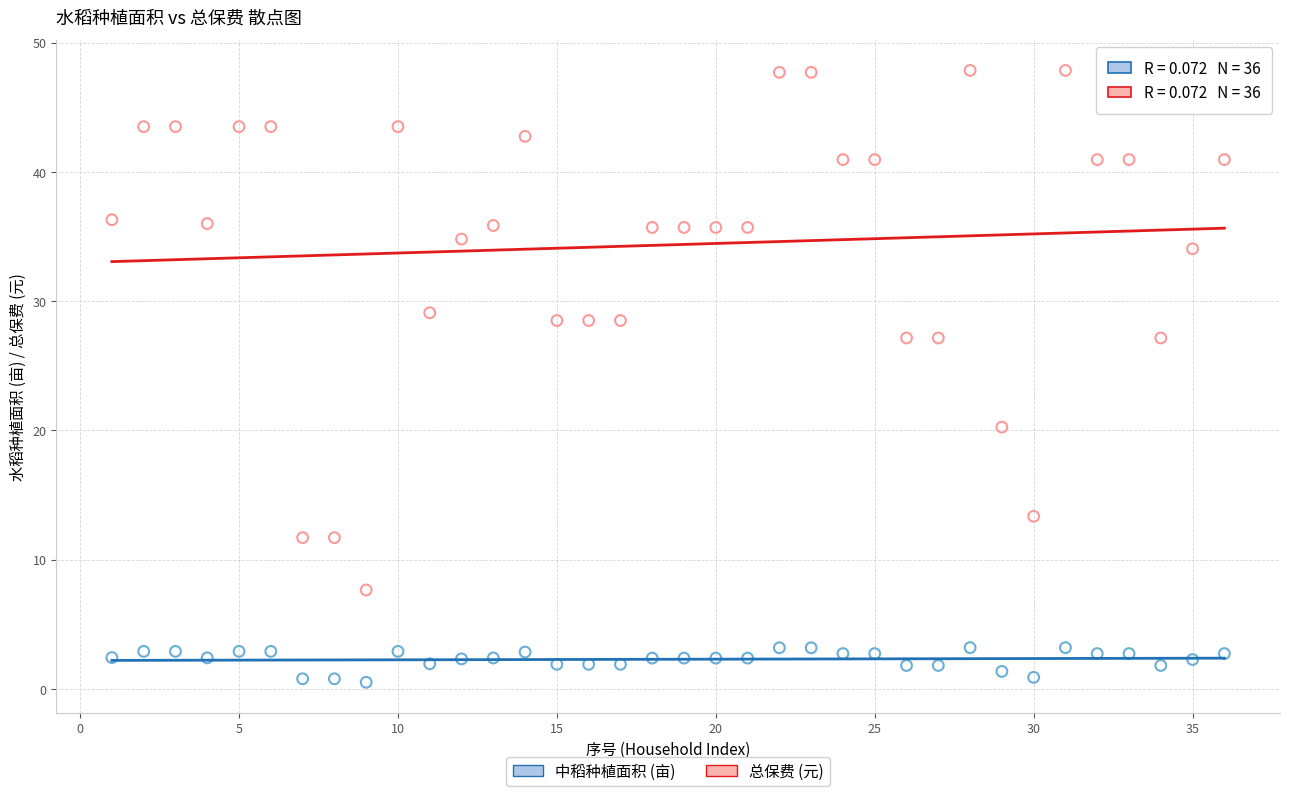

Which series has the widest spread of Y values?

总保费 (元)